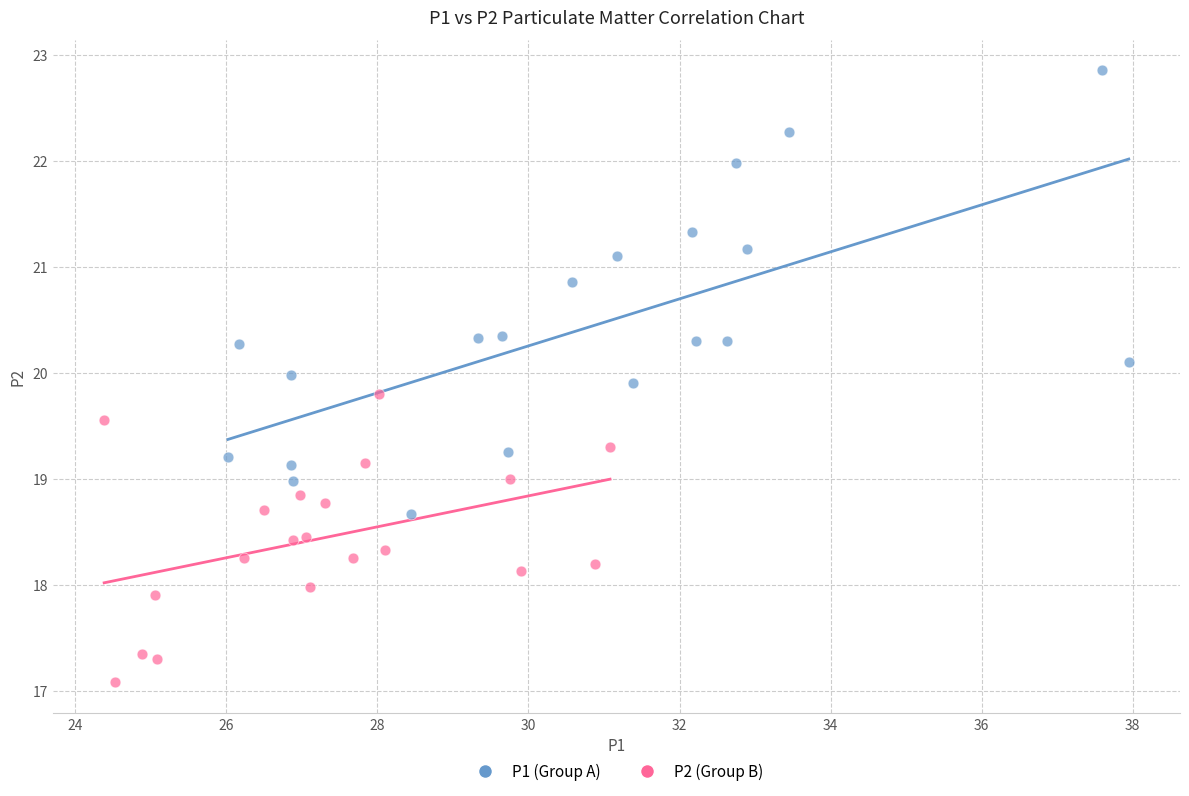

Which series reaches the maximum Y coordinate?

P1 (Group A)